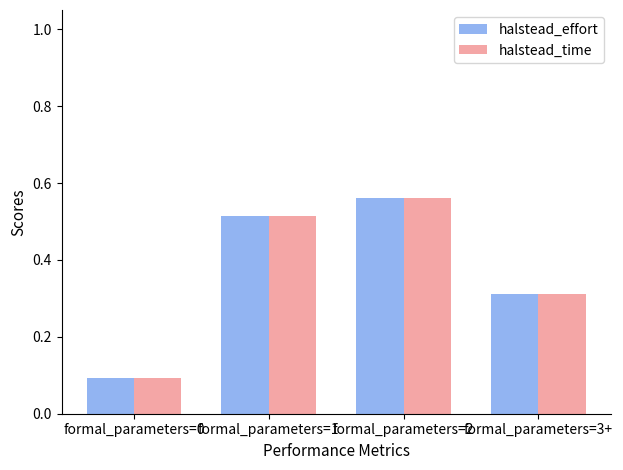

What position from the left is formal_parameters=1?

2